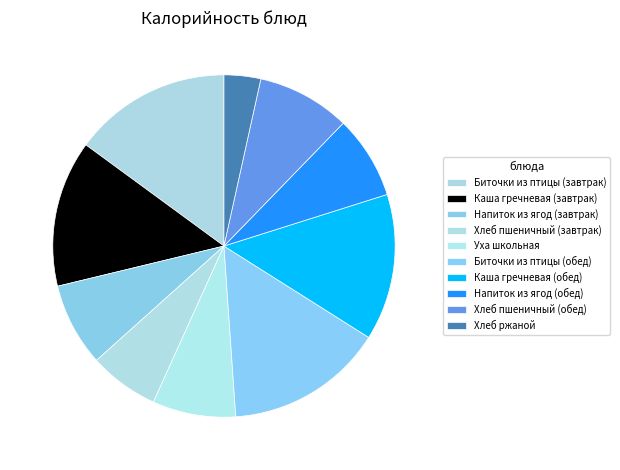

Which category has the smallest portion of the pie?

Хлеб ржаной